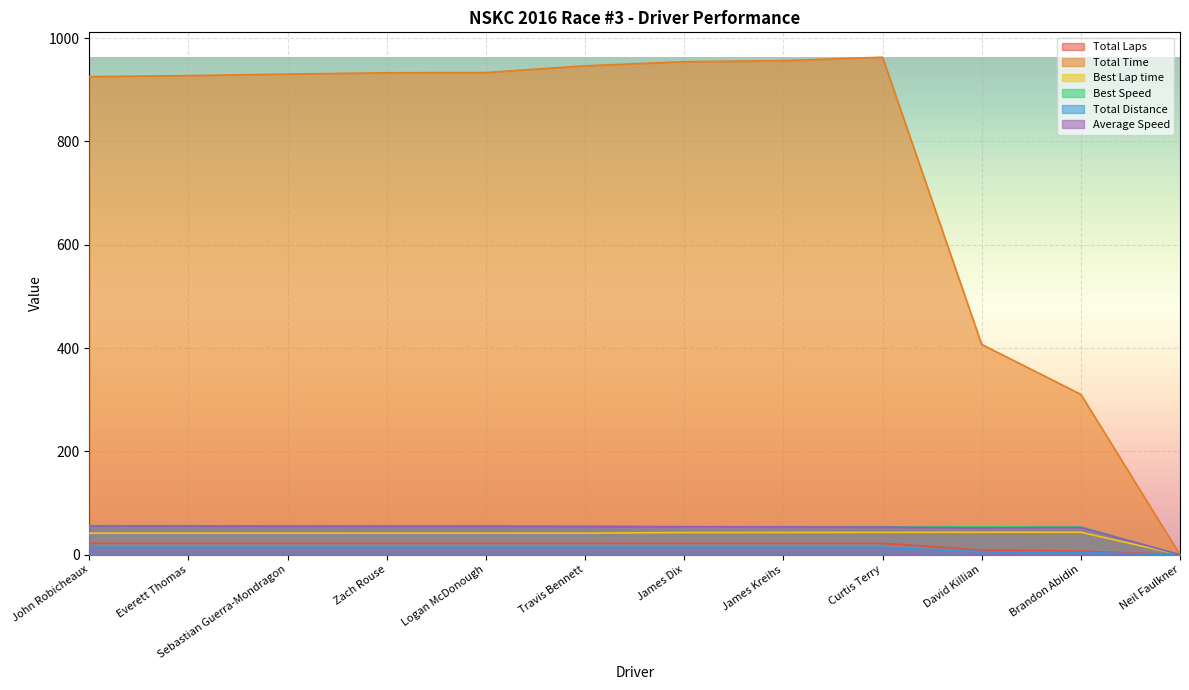

True or false: Total Time and Total Distance intersect in this chart.

False